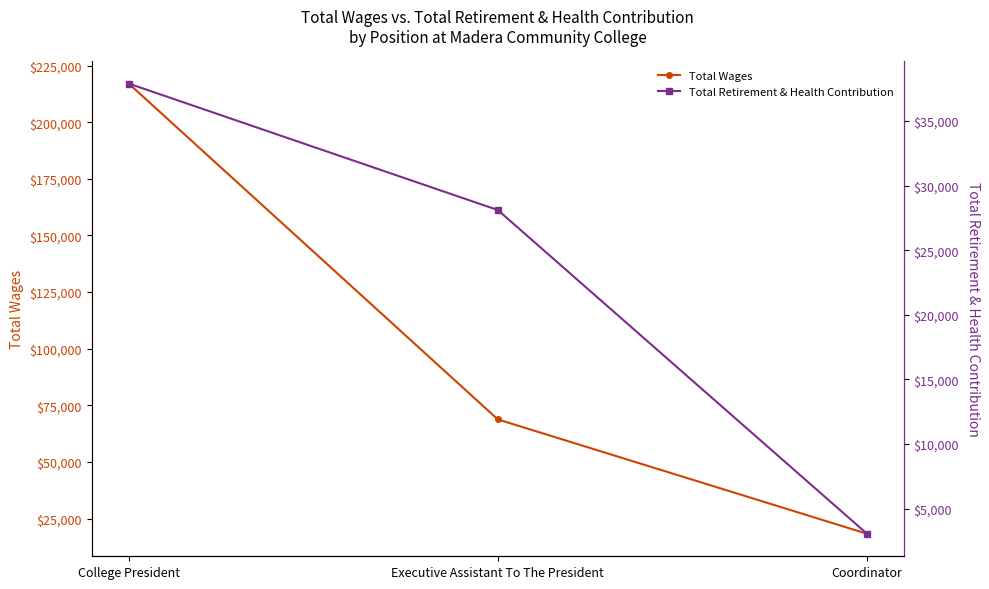

Reading right to left, what are all the values shown in this chart?

Total Wages: 18277	68768	217093
Total Retirement & Health Contribution: 3060	28108	37897